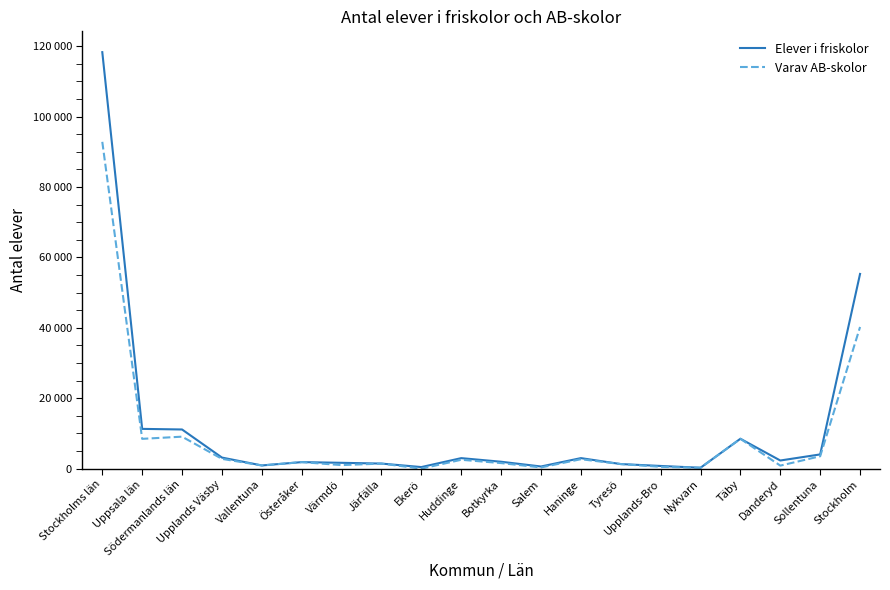

The value of Elever i friskolor at Uppsala län is 11290. True or false?

True